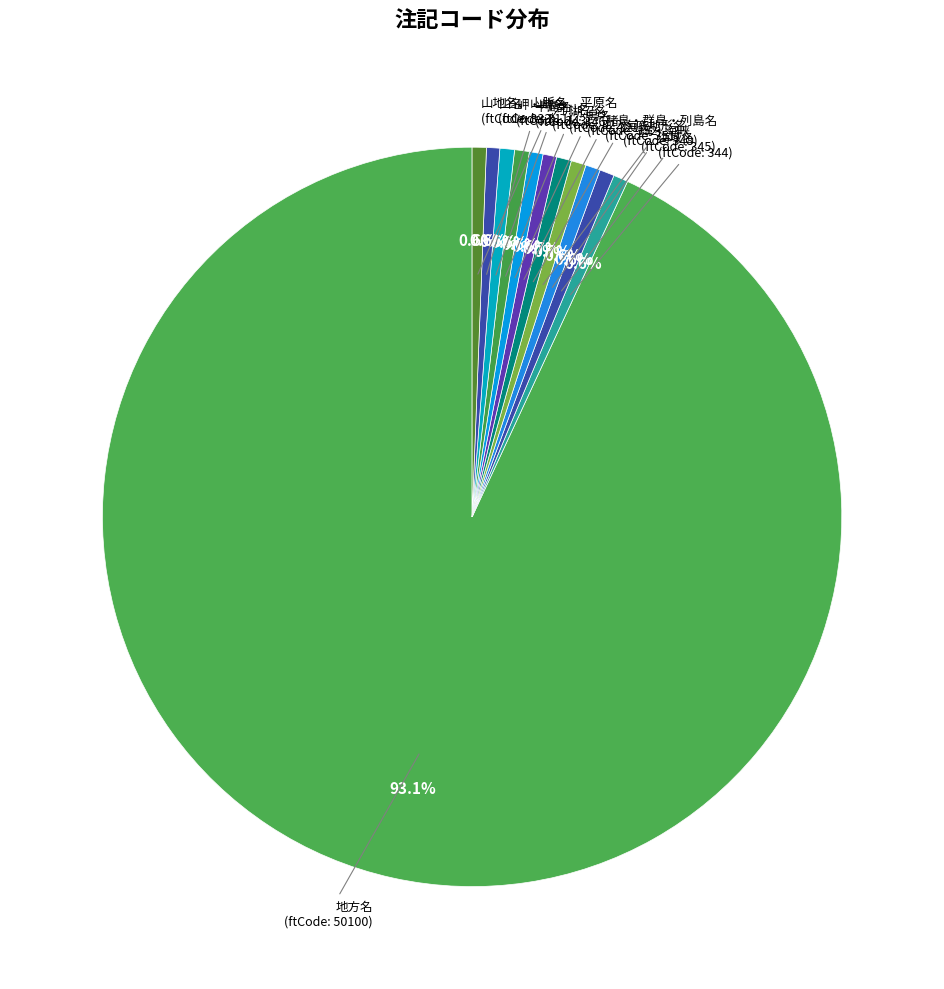

What percentage is the 海域名 slice, to the nearest percent?

1%